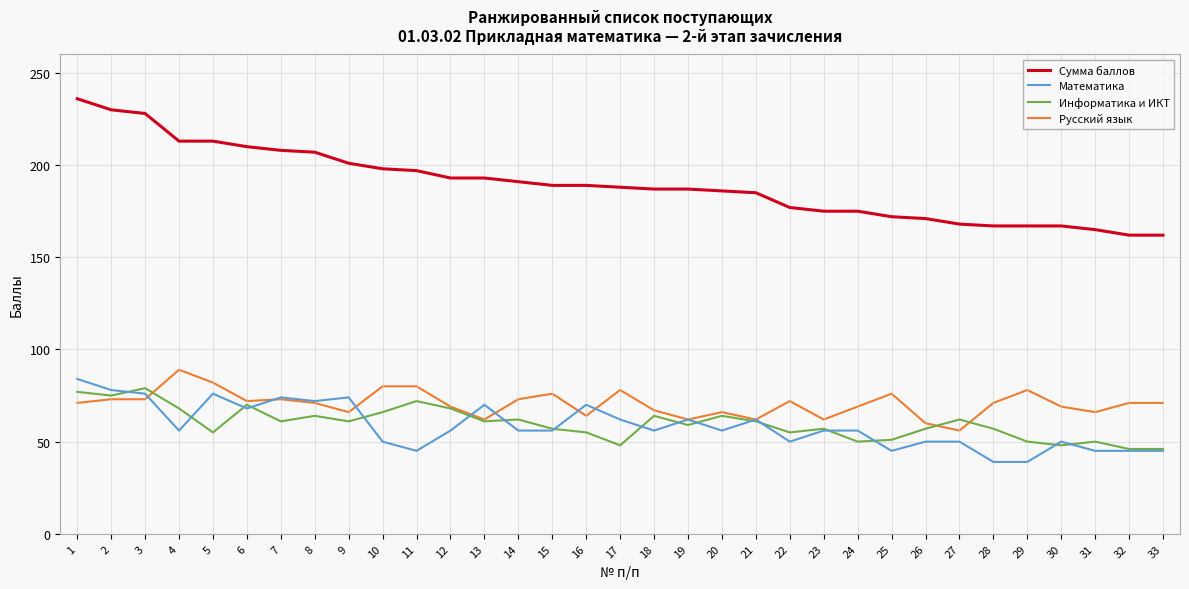

What is the spread (max minus min) of values at 3?

155